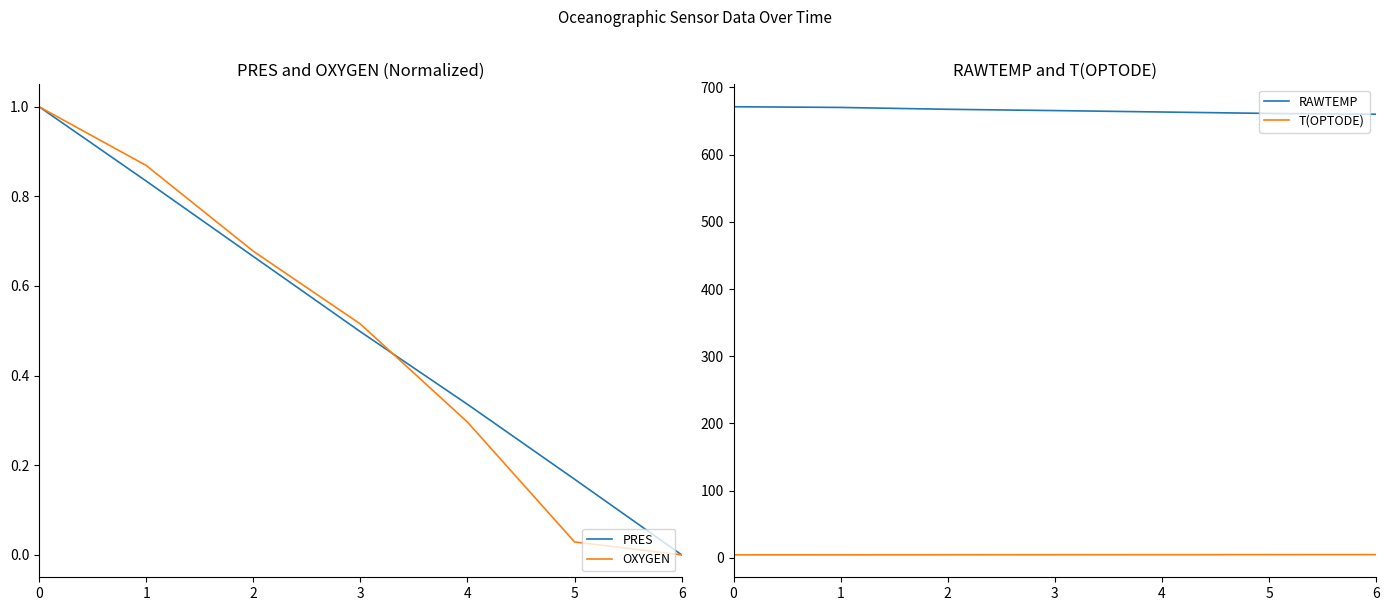

What is the approximate value of RAWTEMP at 0?

671.3